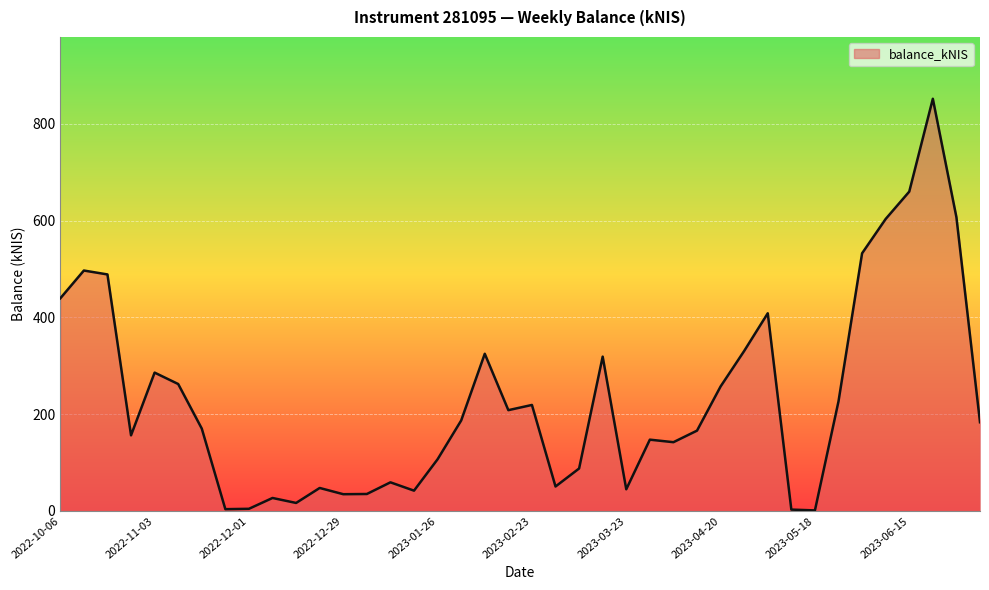

What is the difference between the maximum and minimum values?

850.5